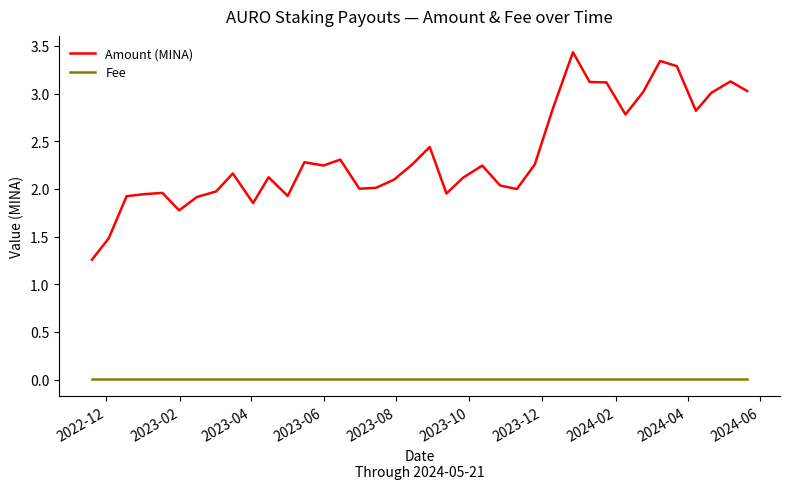

Does the chart display data point markers on the line(s)?

No